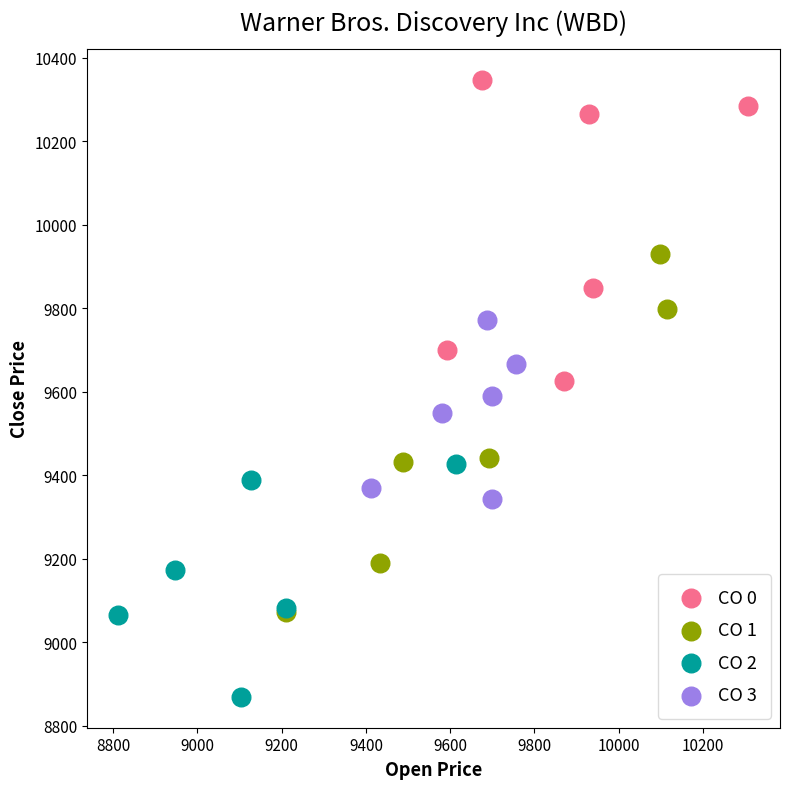

What are all the series names shown in the legend?

CO 0, CO 1, CO 2, CO 3